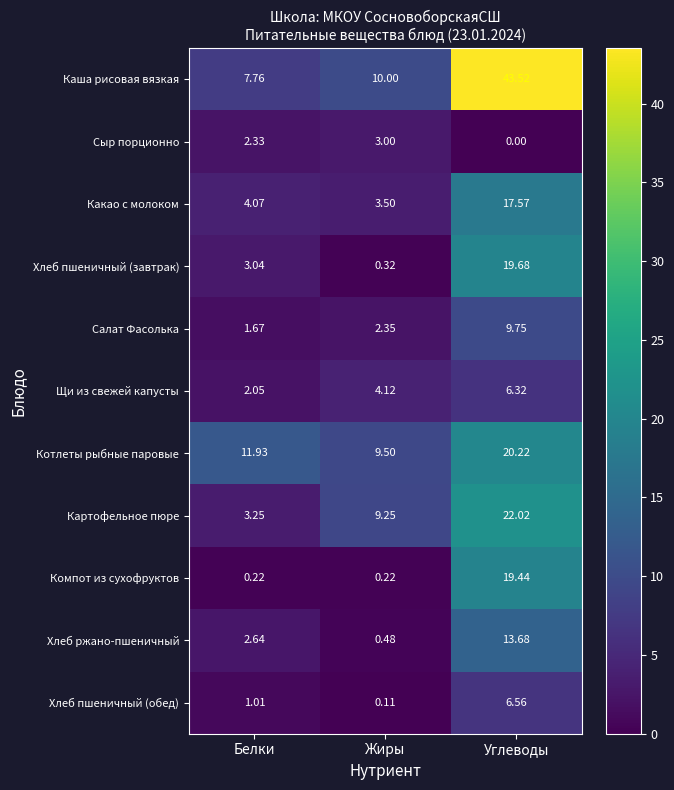

Rank the series at Белки from lowest to highest value.

Компот из сухофруктов, Хлеб пшеничный (обед), Салат Фасолька, Щи из свежей капусты, Сыр порционно, Хлеб ржано-пшеничный, Хлеб пшеничный (завтрак), Картофельное пюре, Какао с молоком, Каша рисовая вязкая, Котлеты рыбные паровые